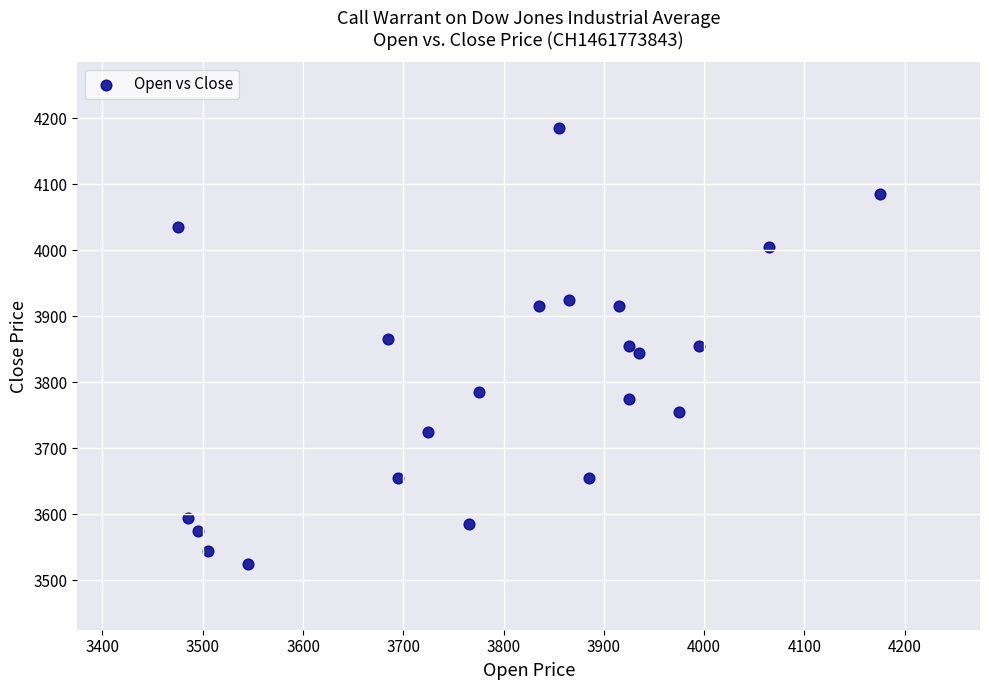

What is the range of Y values (max minus min)?

660